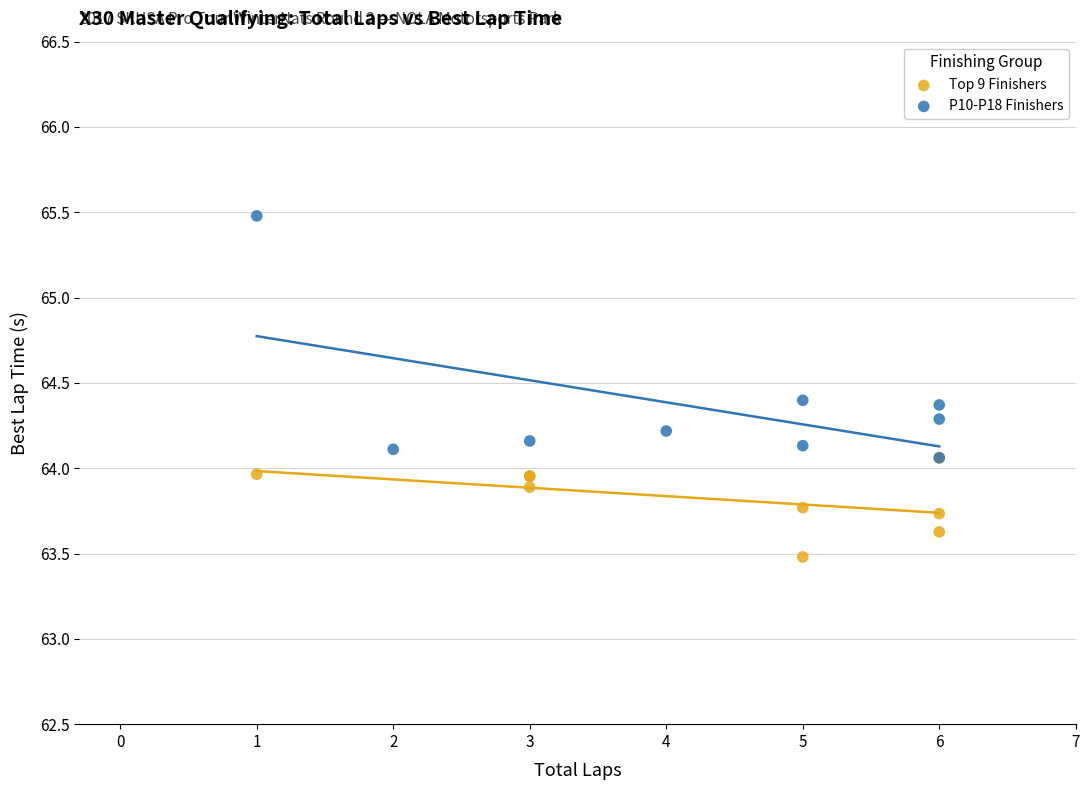

Which series has the largest Y range (max minus min)?

P10-P18 Finishers